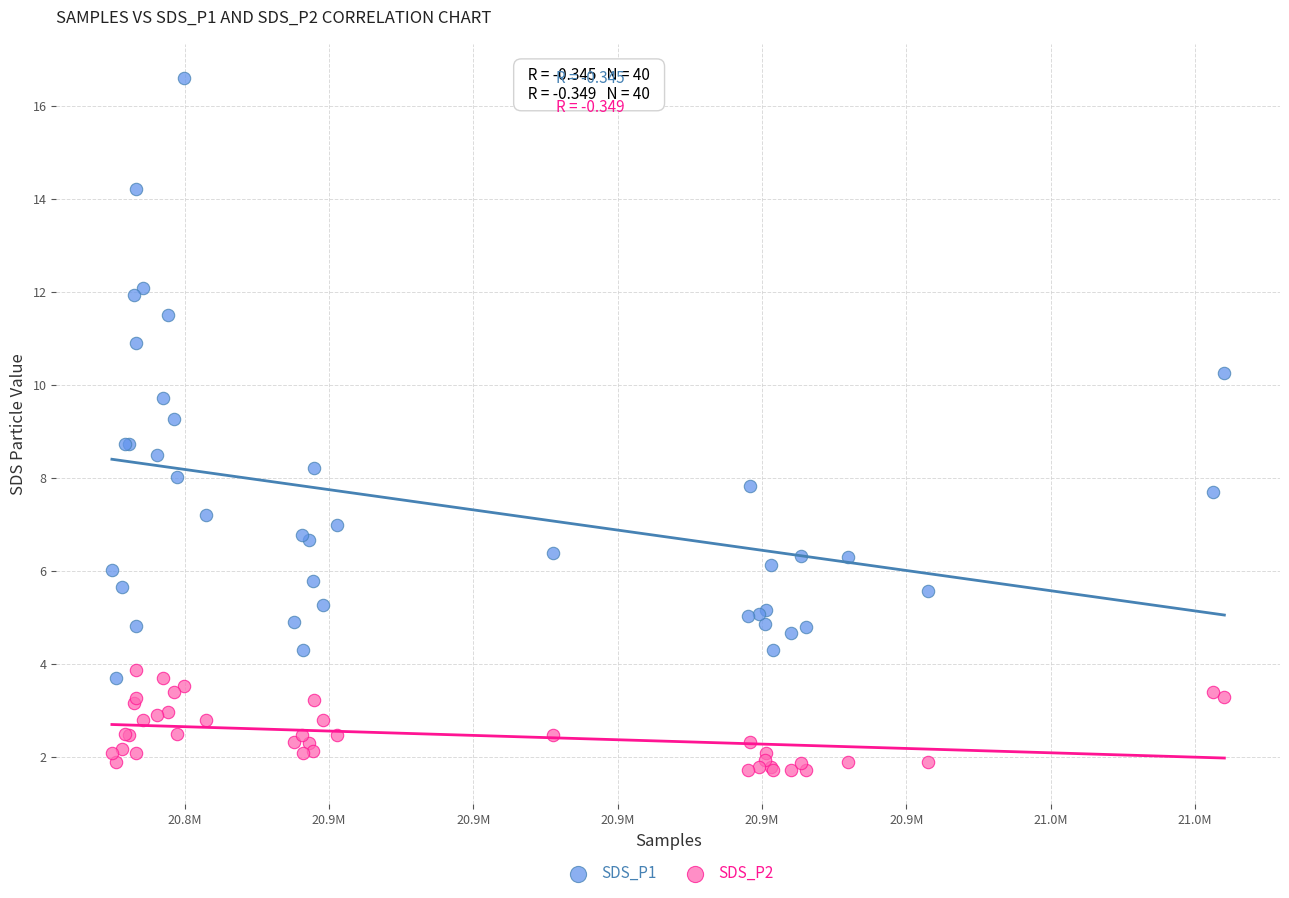

What are all the series names shown in the legend?

SDS_P1, SDS_P2